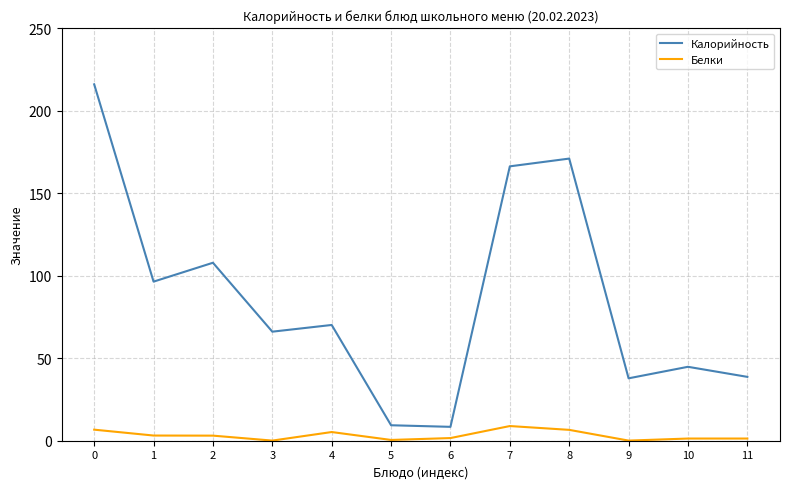

How many values in the Калорийность series exceed 70?

6